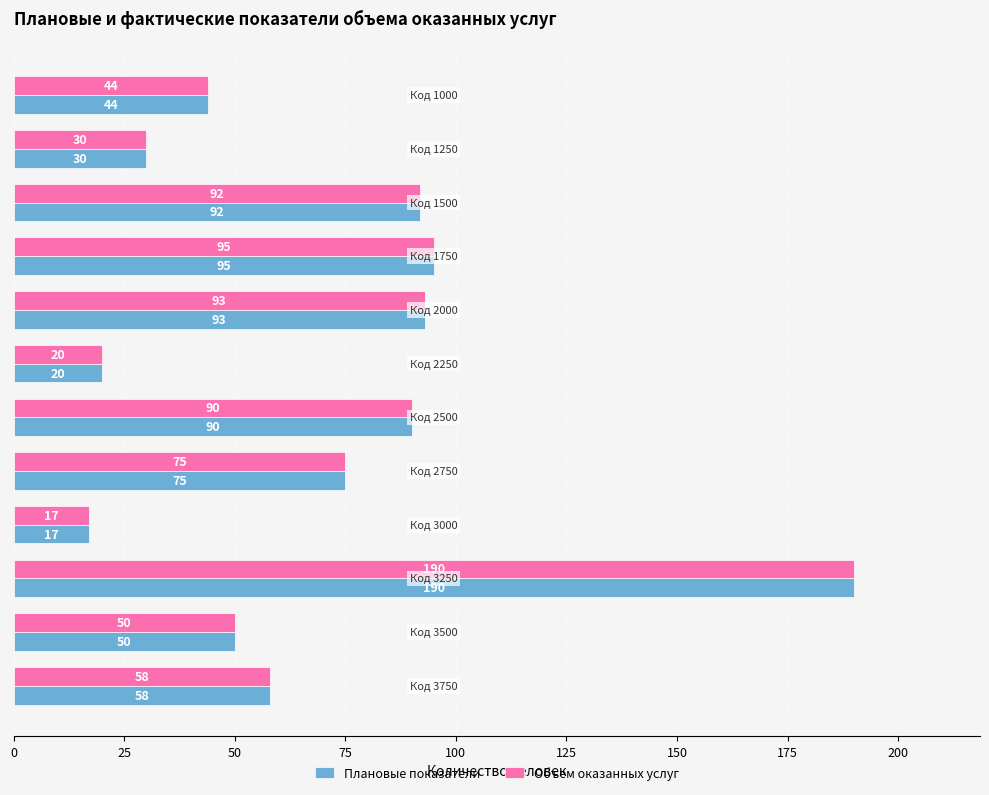

What is the difference between the maximum and minimum values in the Объем оказанных услуг series?

173